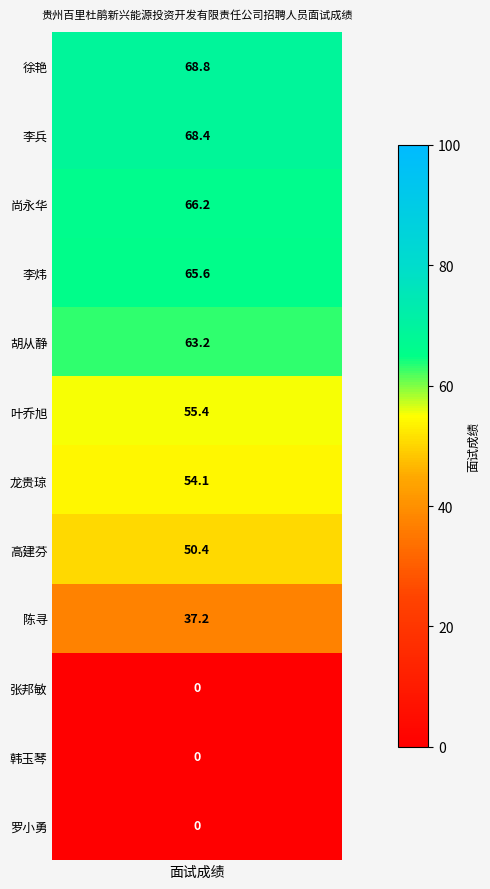

Rank the categories by value from highest to lowest.

徐艳, 李兵, 尚永华, 李炜, 胡从静, 叶乔旭, 龙贵琼, 高建芬, 陈寻, 张邦敏, 韩玉琴, 罗小勇